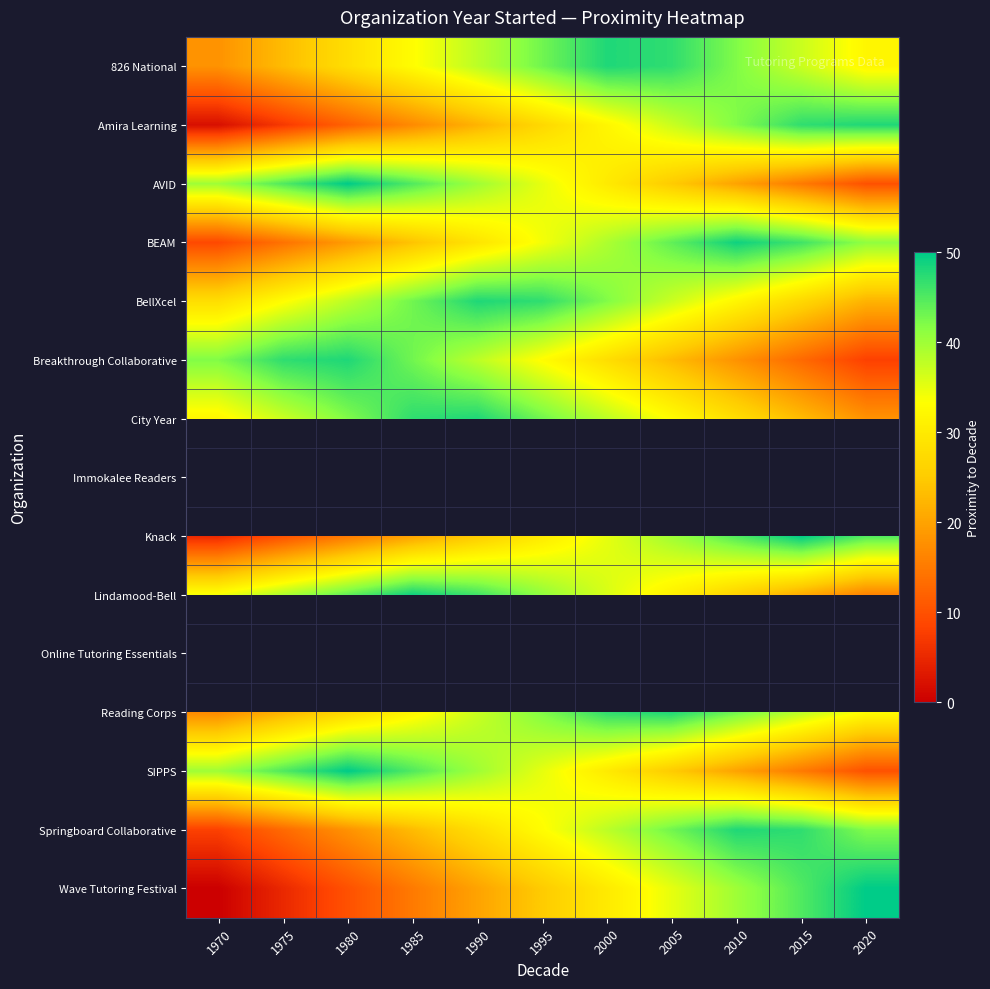

Which has a higher value, 1975 or 1985?

1985